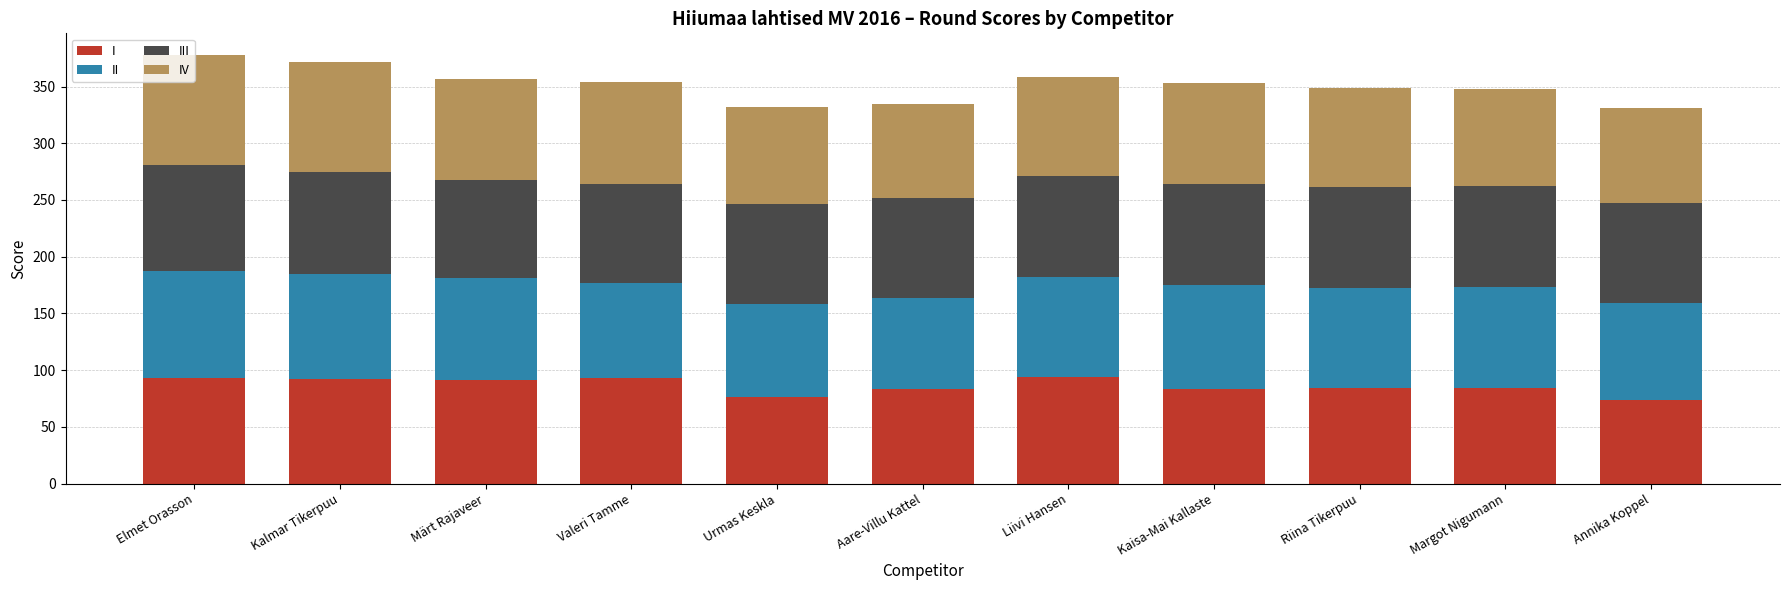

The I series shows 83 at Kaisa-Mai Kallaste. True or false?

True